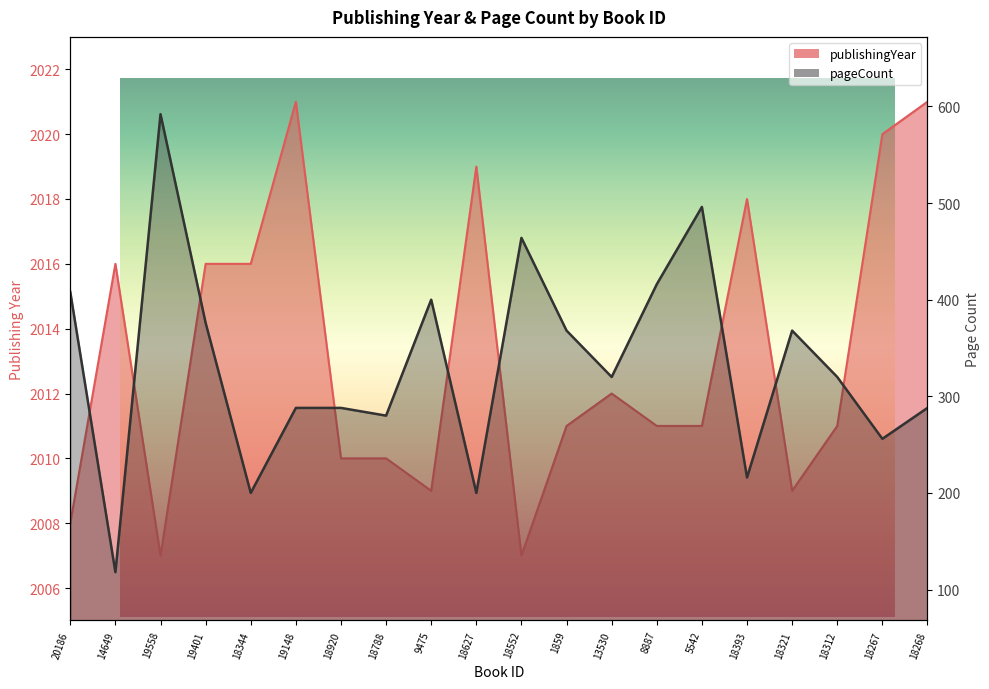

What is the sum of all pageCount values?

6662